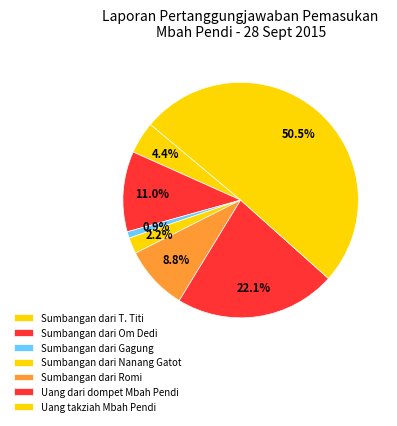

What percentage do Sumbangan dari Om Dedi and Sumbangan dari T. Titi together represent?

15.5%